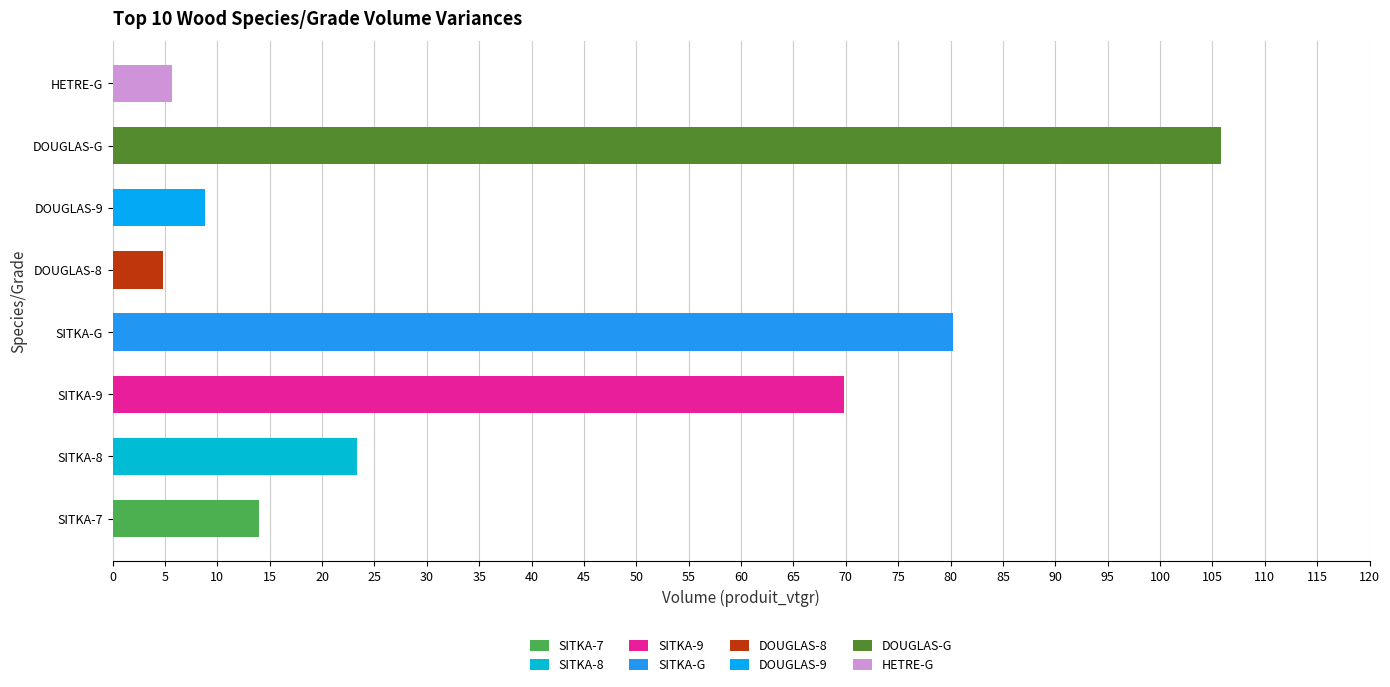

Reading left to right, extract all data points from this chart.

SITKA-7=14.0	SITKA-8=23.3	SITKA-9=69.8	SITKA-G=80.2	DOUGLAS-8=4.8	DOUGLAS-9=8.8	DOUGLAS-G=105.8	HETRE-G=5.7